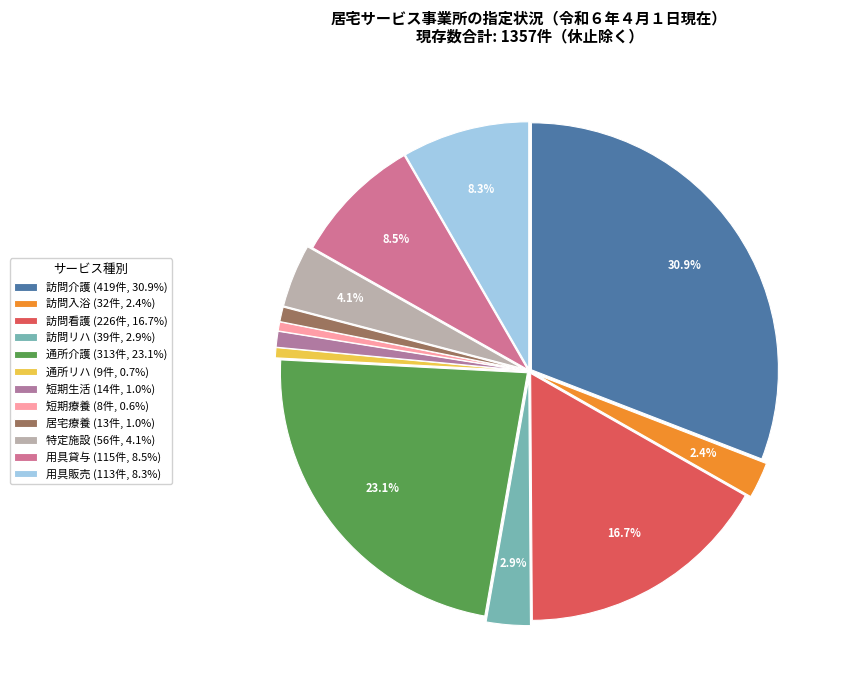

How many slices are in this pie chart?

12